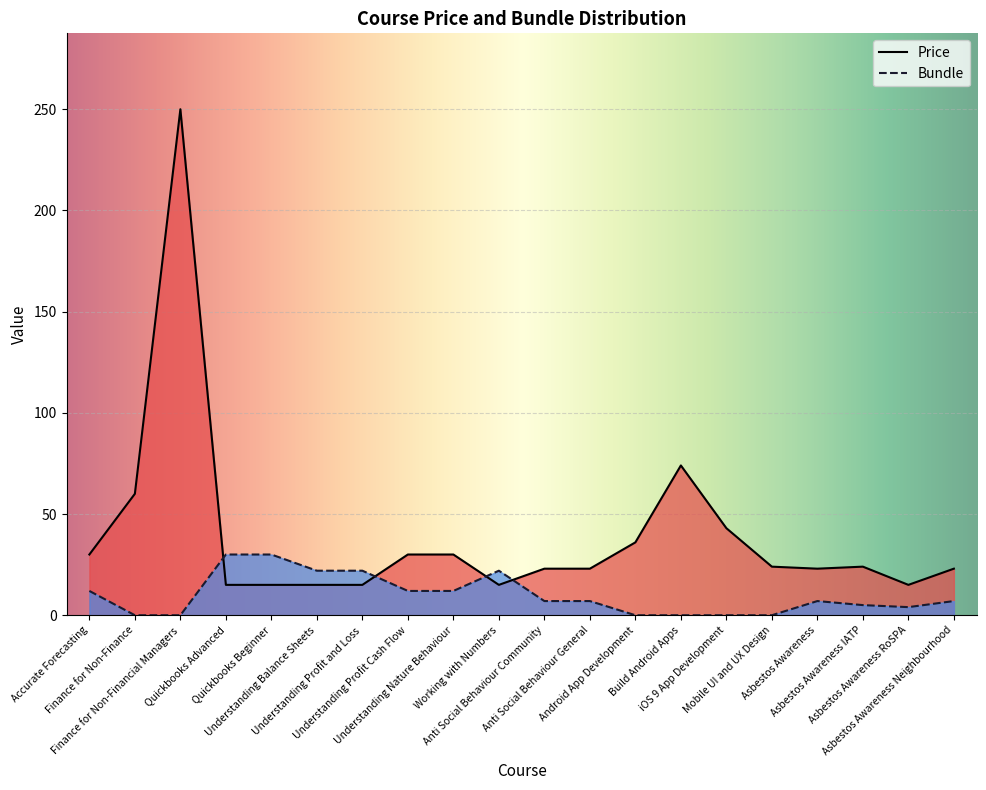

Reading left to right, extract all data points from this chart.

Price: 30	60	250	15	15	15	15	30	30	15	23	23	36	74	43	24	23	24	15	23
Bundle: 12	0	0	30	30	22	22	12	12	22	7	7	0	0	0	0	7	5	4	7